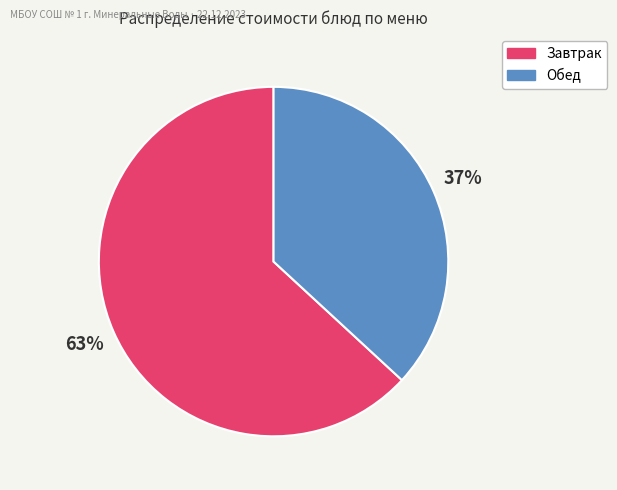

To the nearest percent, what is the difference between the largest and smallest slice percentages?

26%